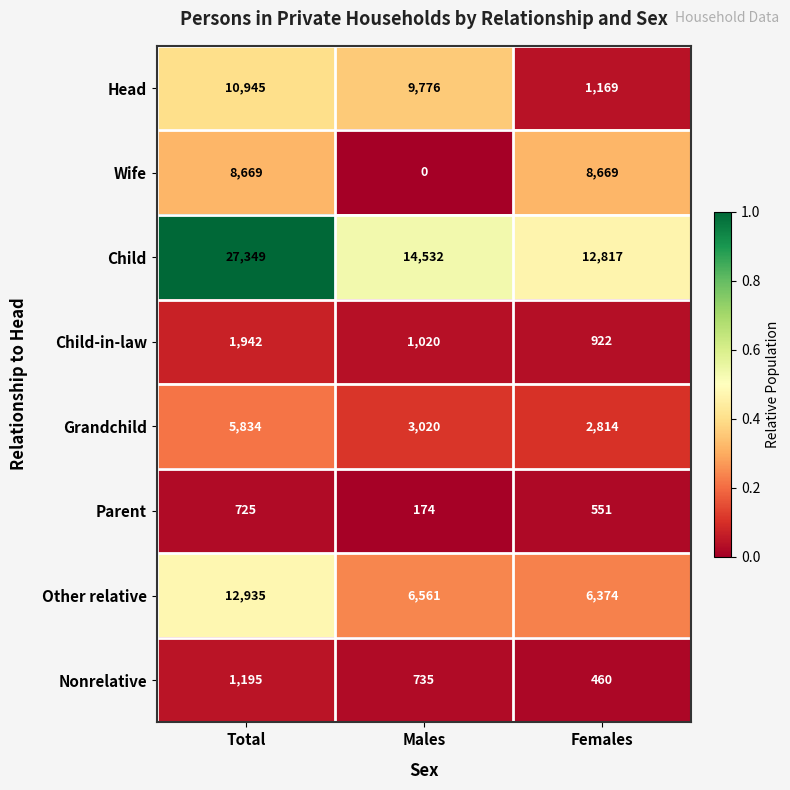

What is the sum of the Wife values at Females and Total?

17338